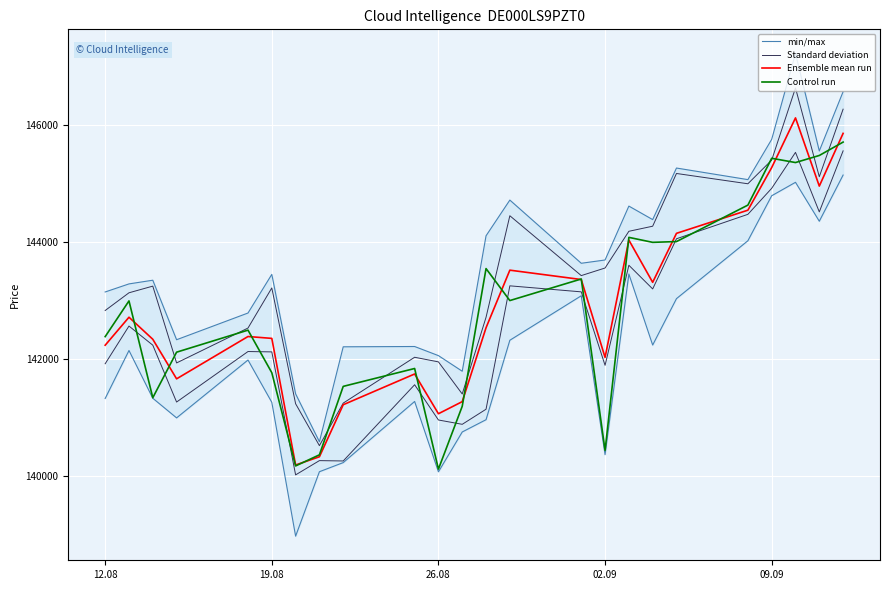

What is the lowest value of the Ensemble mean run series?

140183